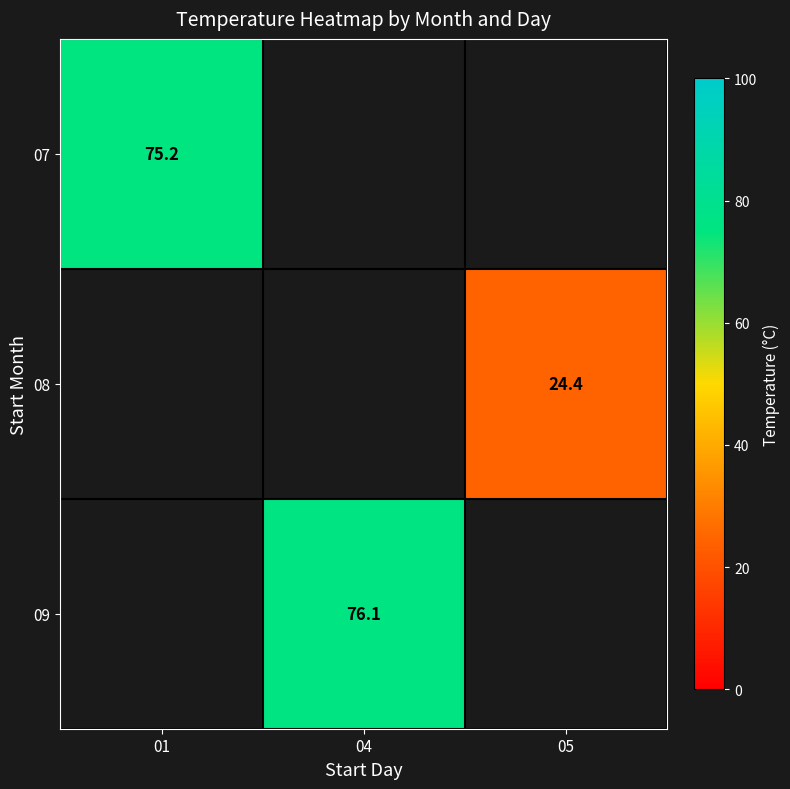

Is the value of 09 at 04 greater than the value of 07 at 01?

Yes